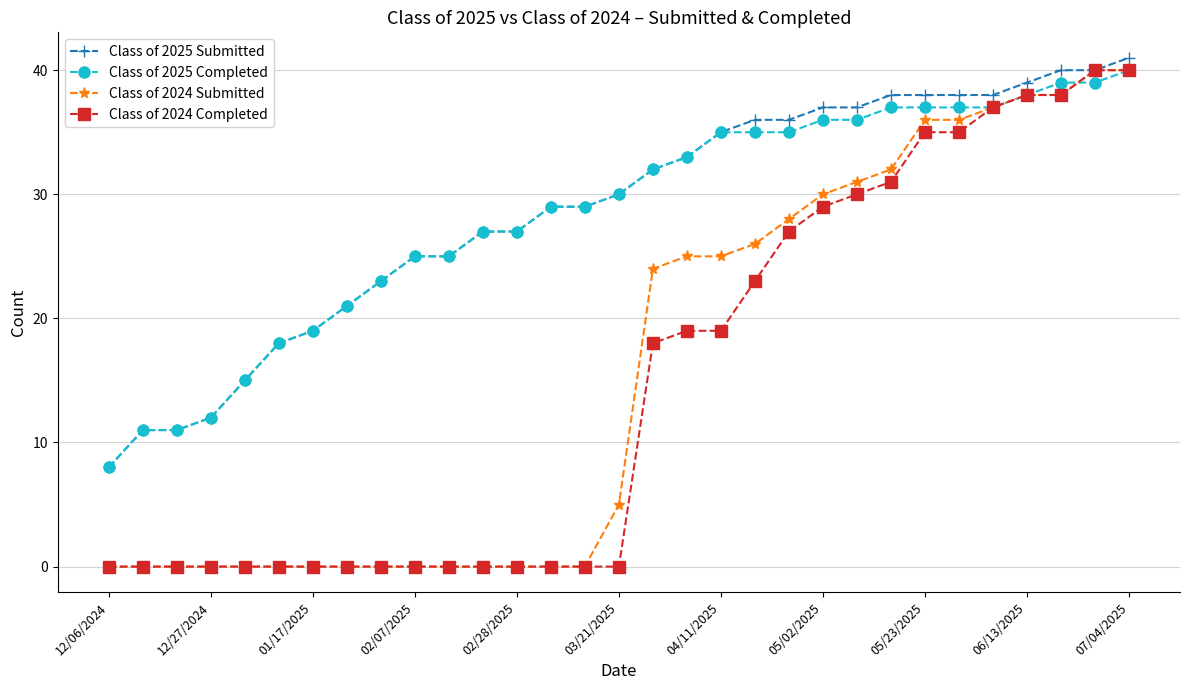

Which series has the largest total across all categories?

Class of 2025 Submitted